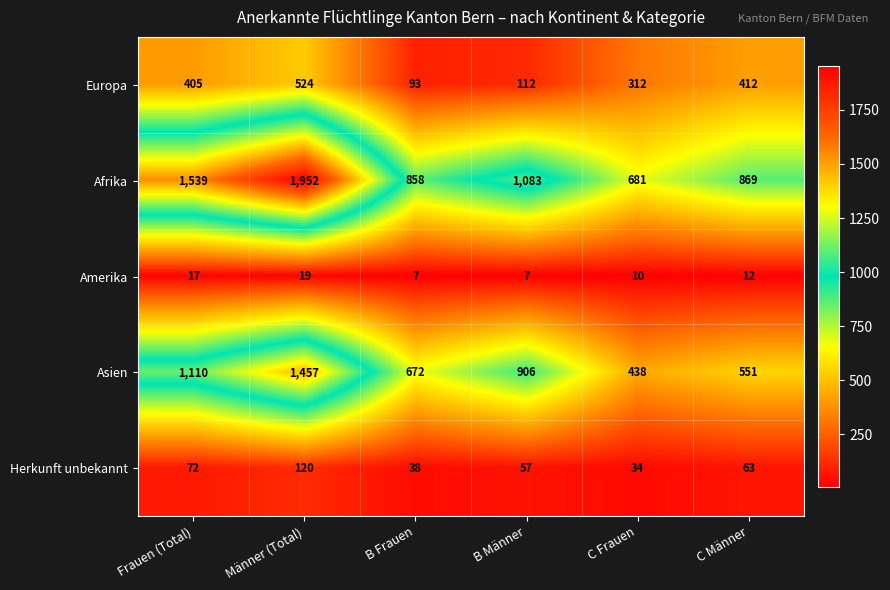

What is the sum of all Europa values?

1858